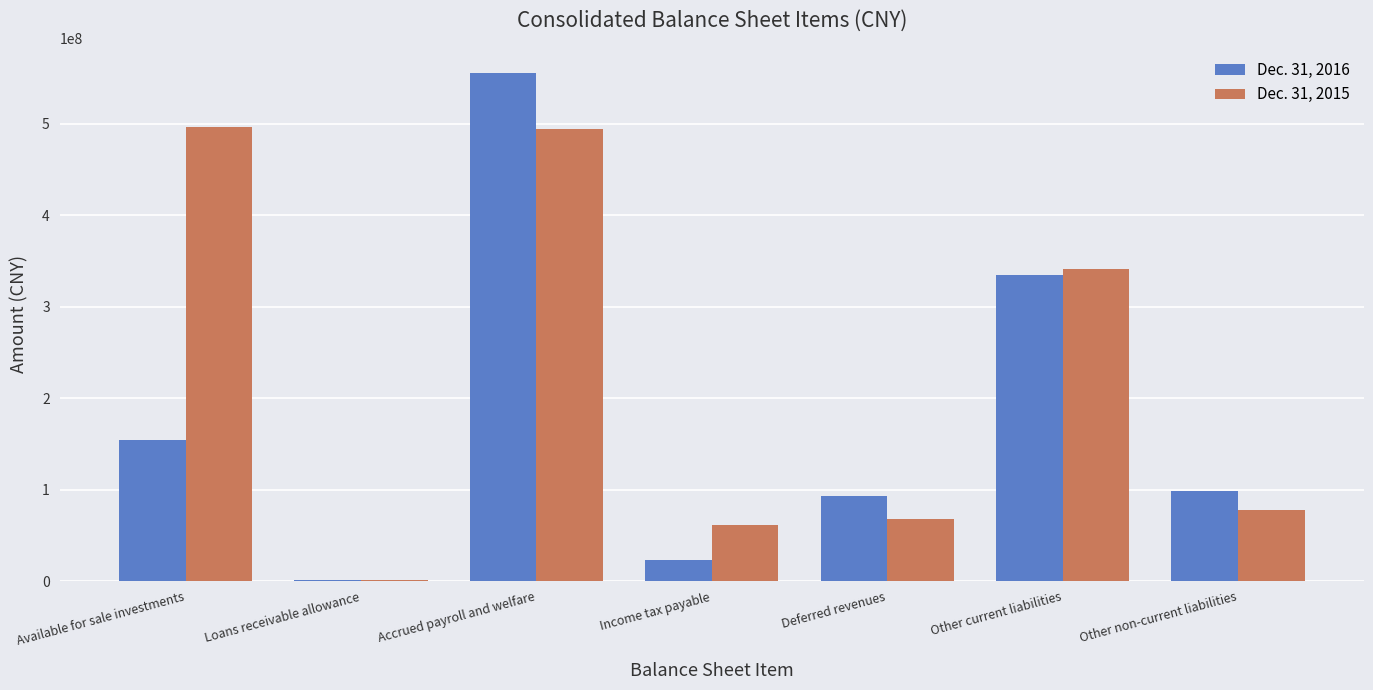

How many groups of bars are there?

7